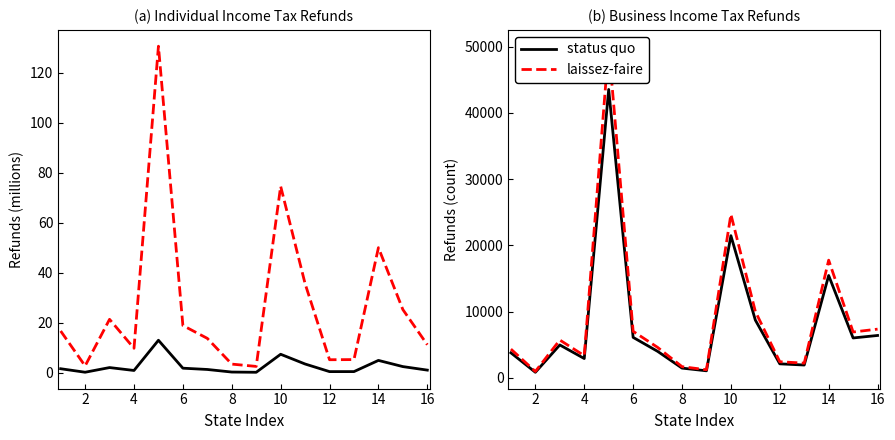

What is the highest value of the status quo series?

43546